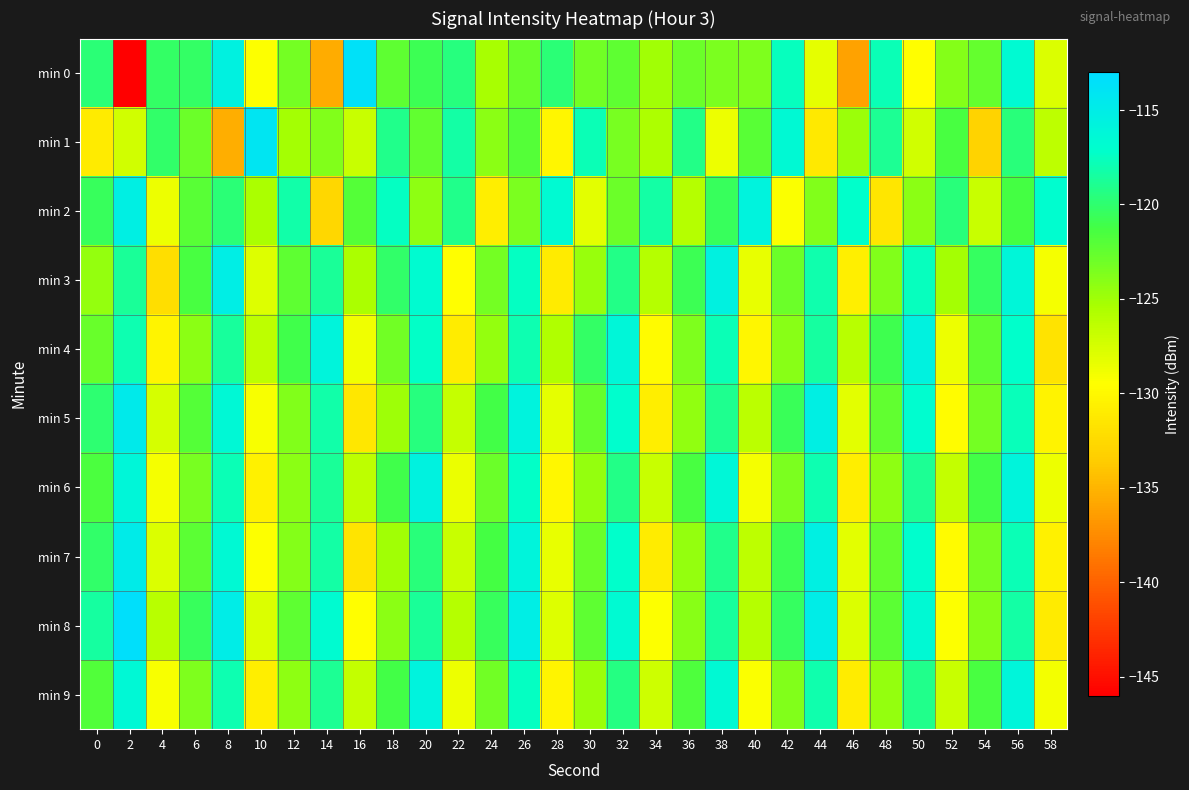

At which category does the chart reach its minimum across all series?

2